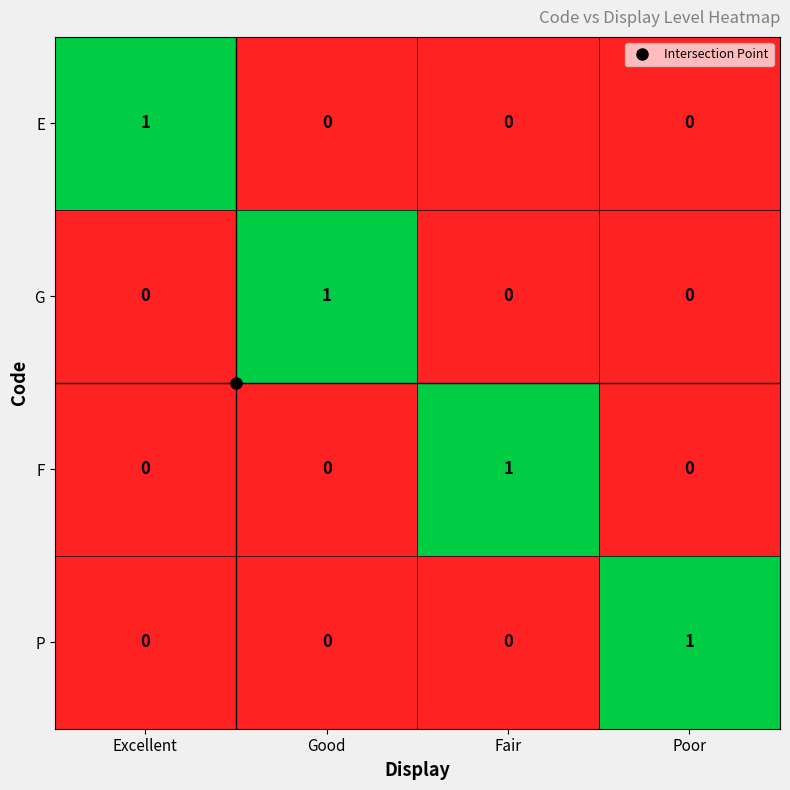

The value of F at Excellent is 0. True or false?

True